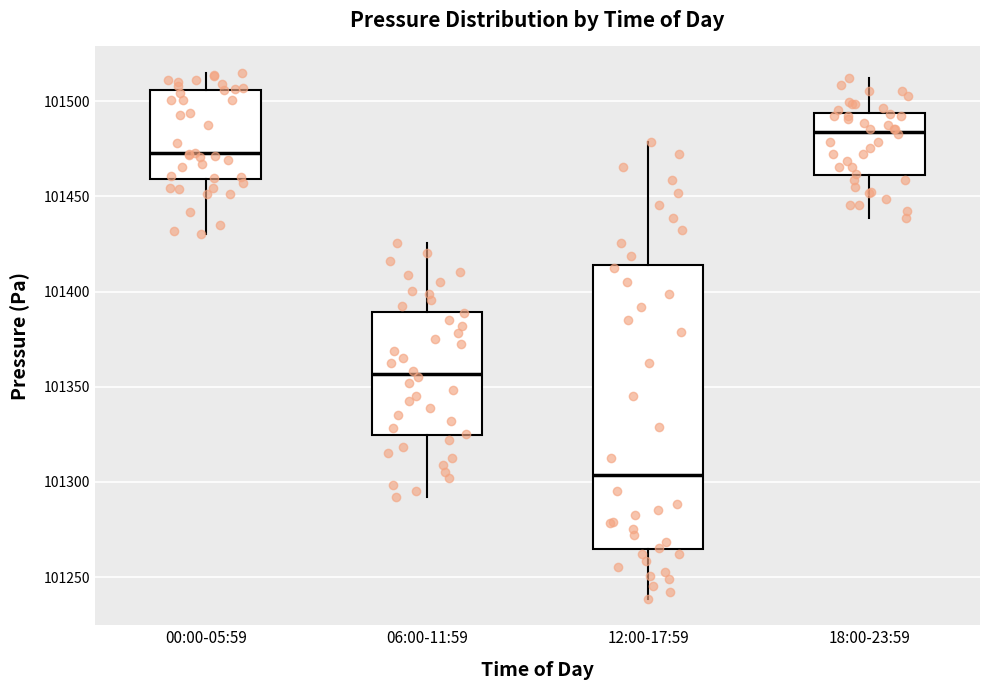

Which box has the highest median line?

18:00-23:59